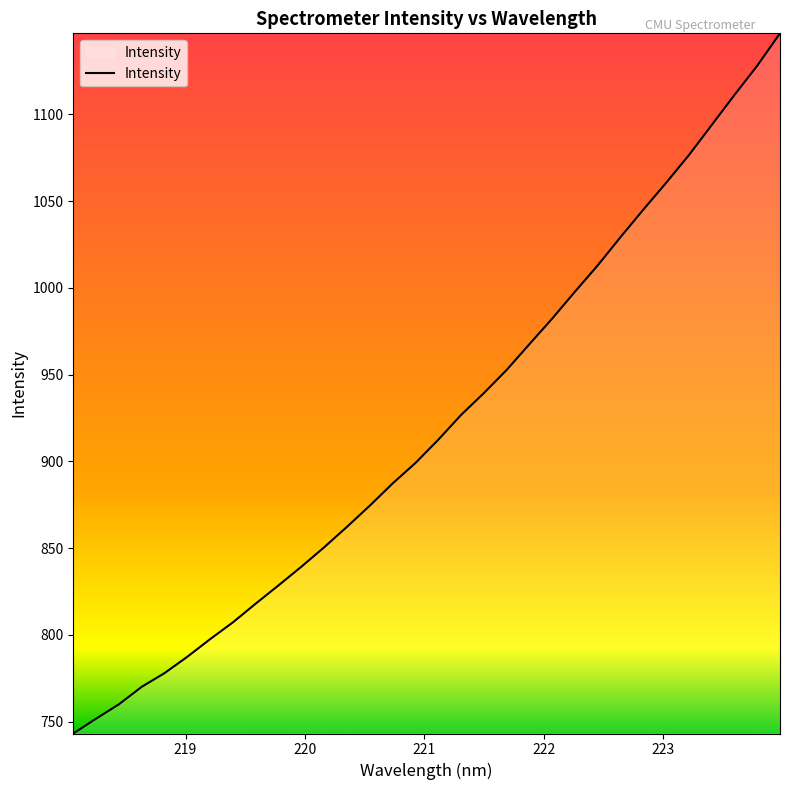

What is the difference between the maximum and minimum values?

403.5